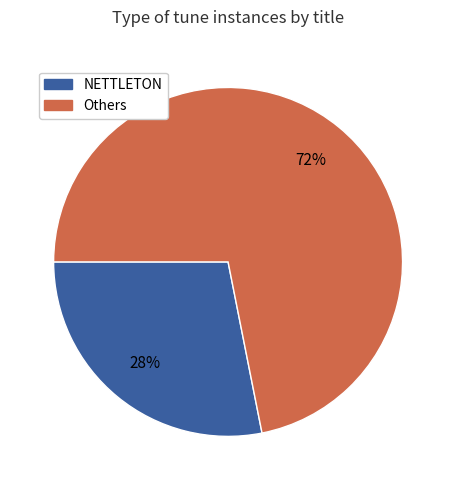

Count the number of slices in the pie.

2